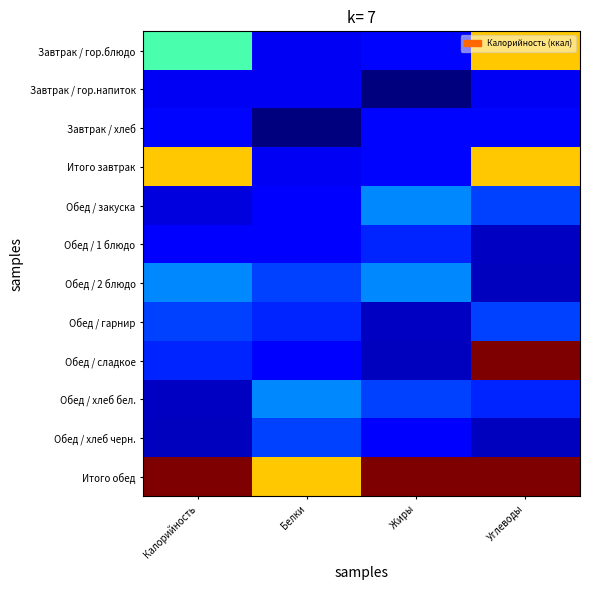

Which label corresponds to the smallest value in the chart?

Жиры